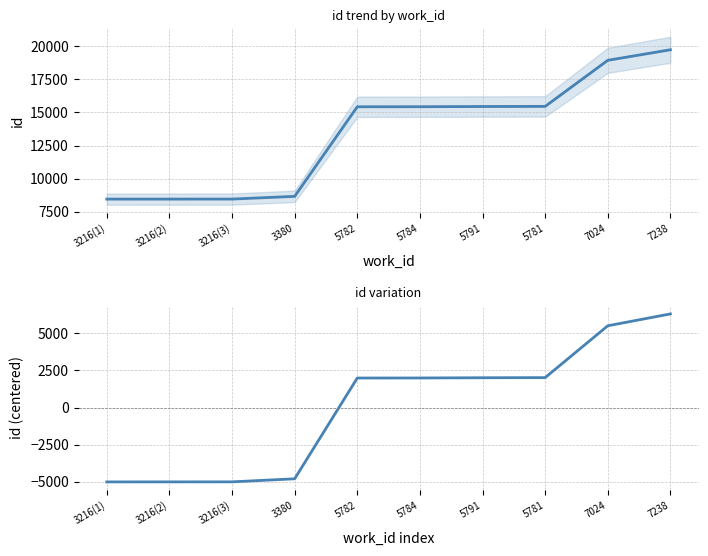

True or false: id (centered) and id intersect in this chart.

False